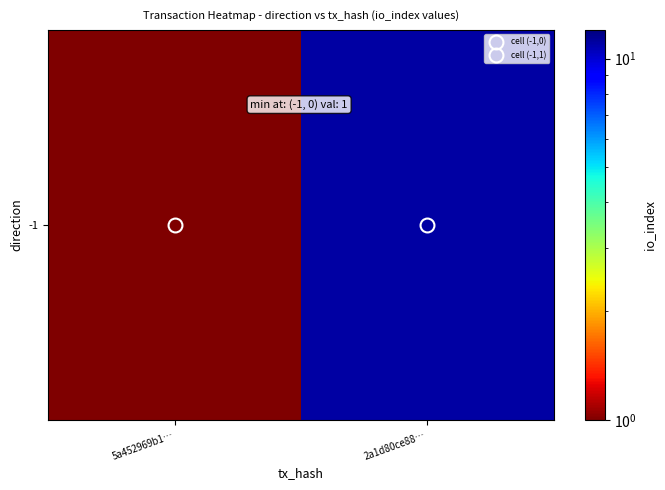

The value at 5a452969b1… is 1. True or false?

False